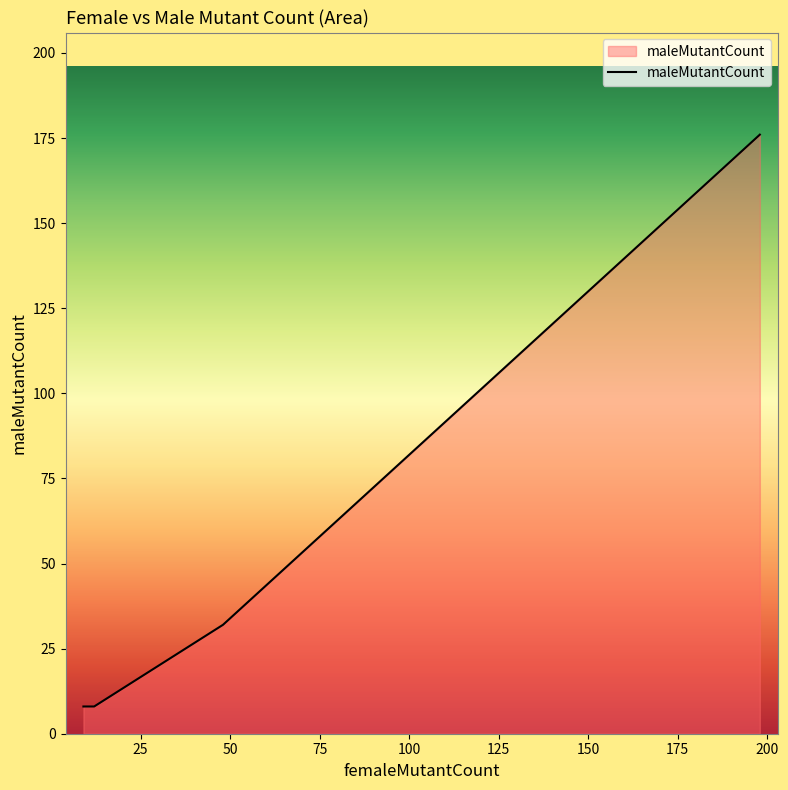

At which label is the value closest to 92?

48